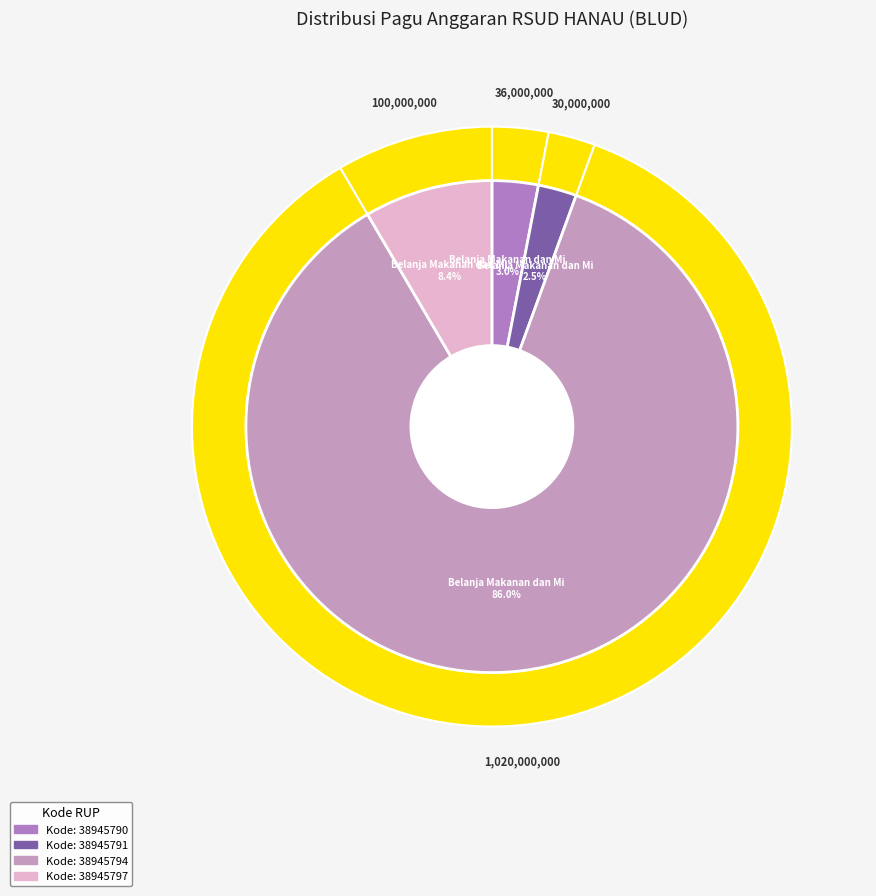

Is there a majority slice in this chart?

Yes